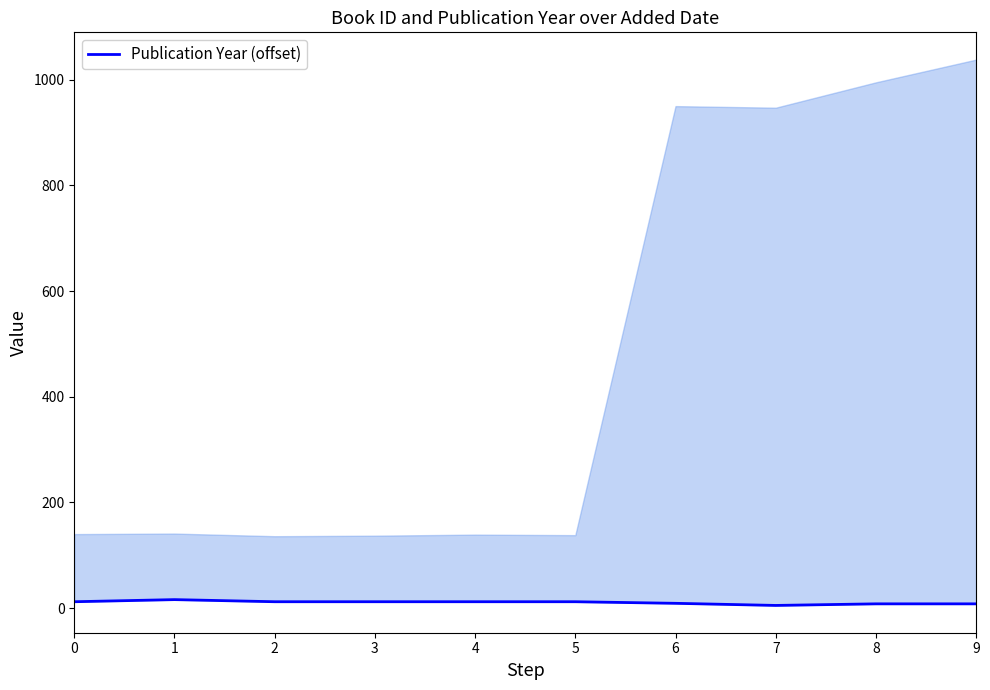

Is it true that the value at 6 is 9?

True